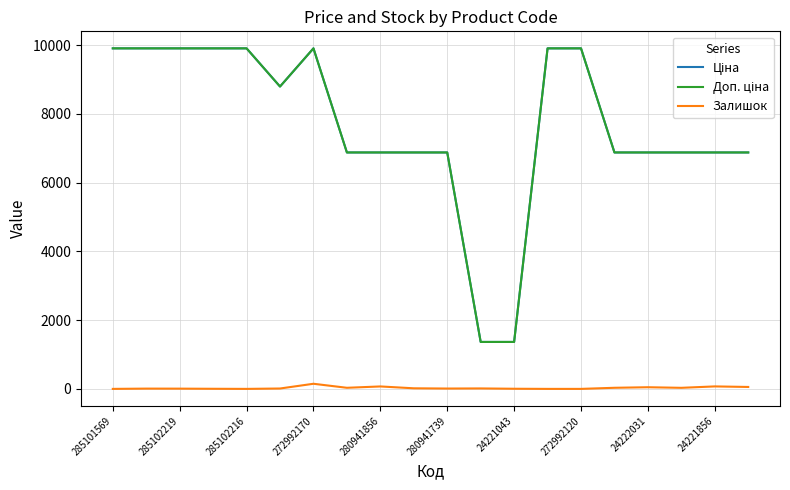

What is the maximum value shown in the chart?

9908.5